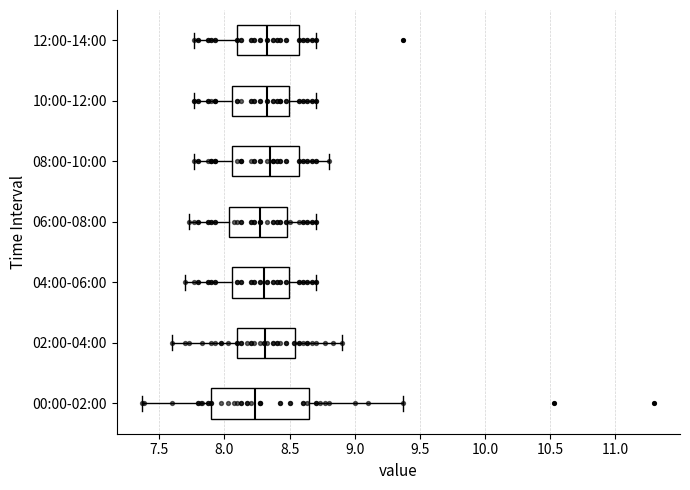

Reading bottom to top, read every box against the x-axis: the position of its median line, the range the box covers, and the ends of its whiskers. The values are not printed on the chart, so give them approximately, as read against the axis.

00:00-02:00: median 8.25, box 7.90 to 8.65, whiskers 7.35 to 9.35
02:00-04:00: median 8.30, box 8.10 to 8.55, whiskers 7.60 to 8.90
04:00-06:00: median 8.30, box 8.05 to 8.50, whiskers 7.70 to 8.70
06:00-08:00: median 8.25, box 8.05 to 8.50, whiskers 7.75 to 8.70
08:00-10:00: median 8.35, box 8.05 to 8.55, whiskers 7.75 to 8.80
10:00-12:00: median 8.35, box 8.05 to 8.50, whiskers 7.75 to 8.70
12:00-14:00: median 8.35, box 8.10 to 8.55, whiskers 7.75 to 8.70